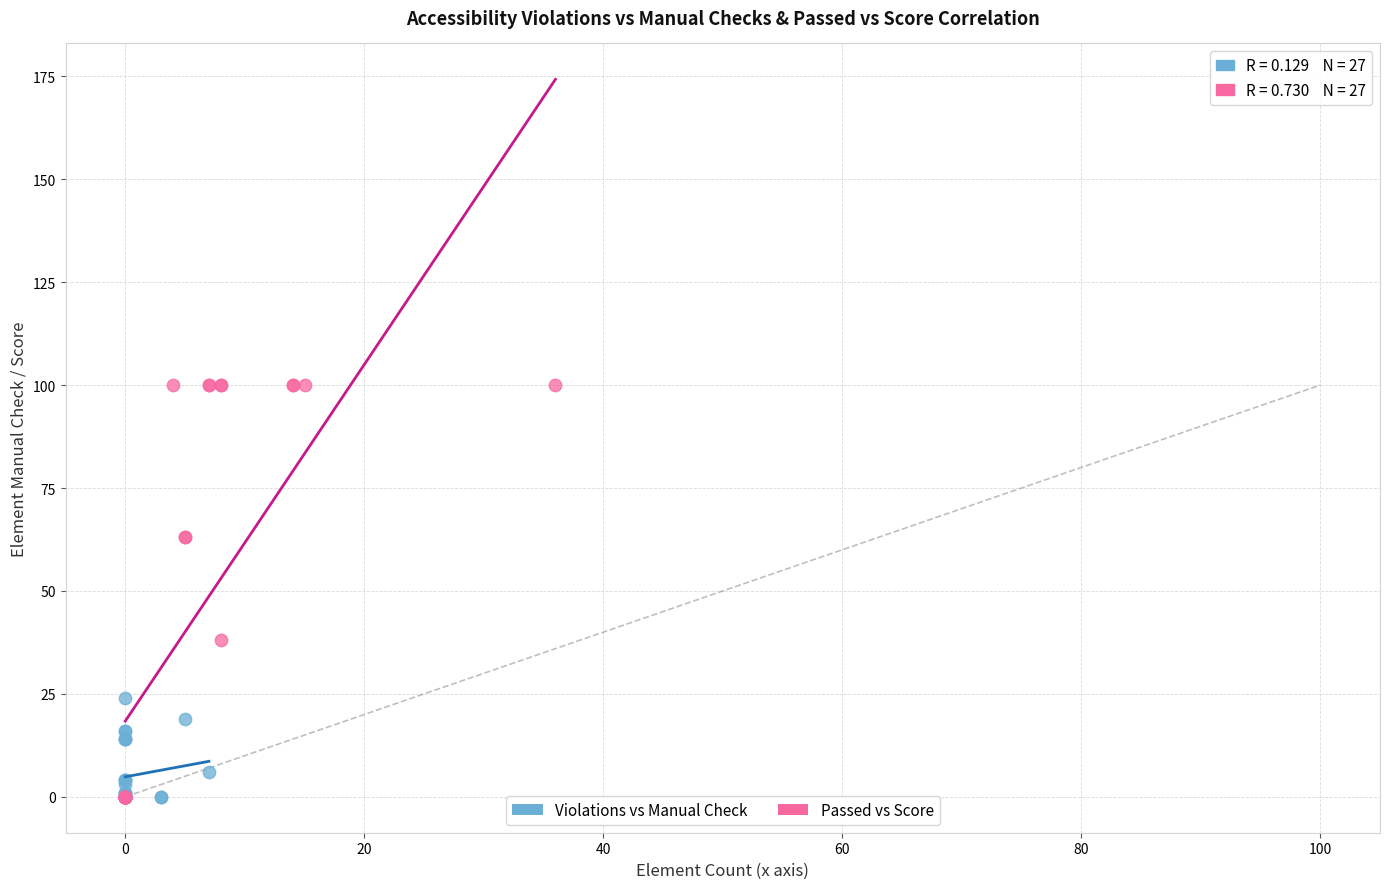

Which series has the largest Y range (max minus min)?

Passed vs Score